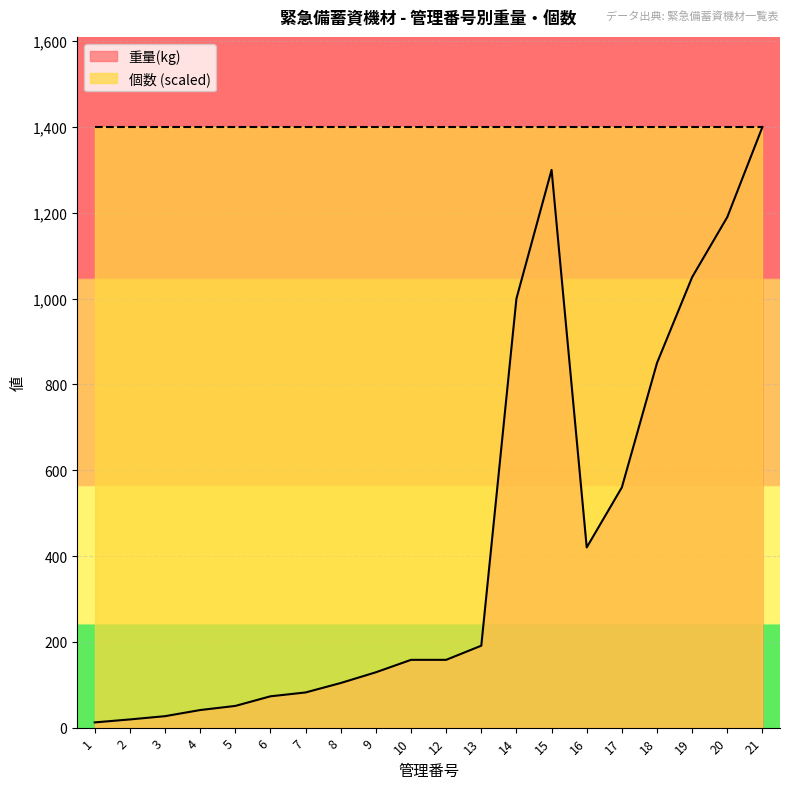

What is the value of the 15th point from the left?

420.0